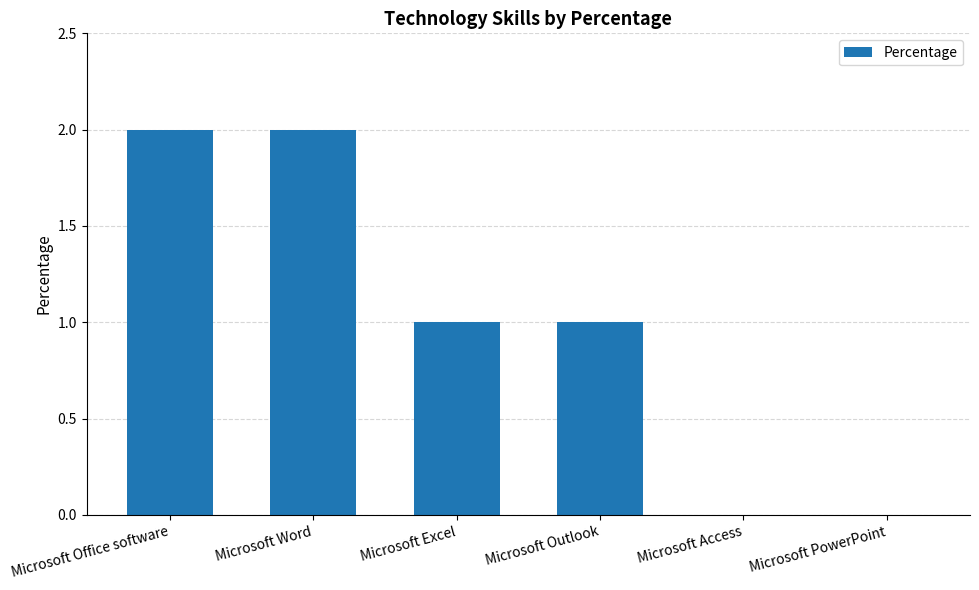

The value at Microsoft PowerPoint is 0. True or false?

True